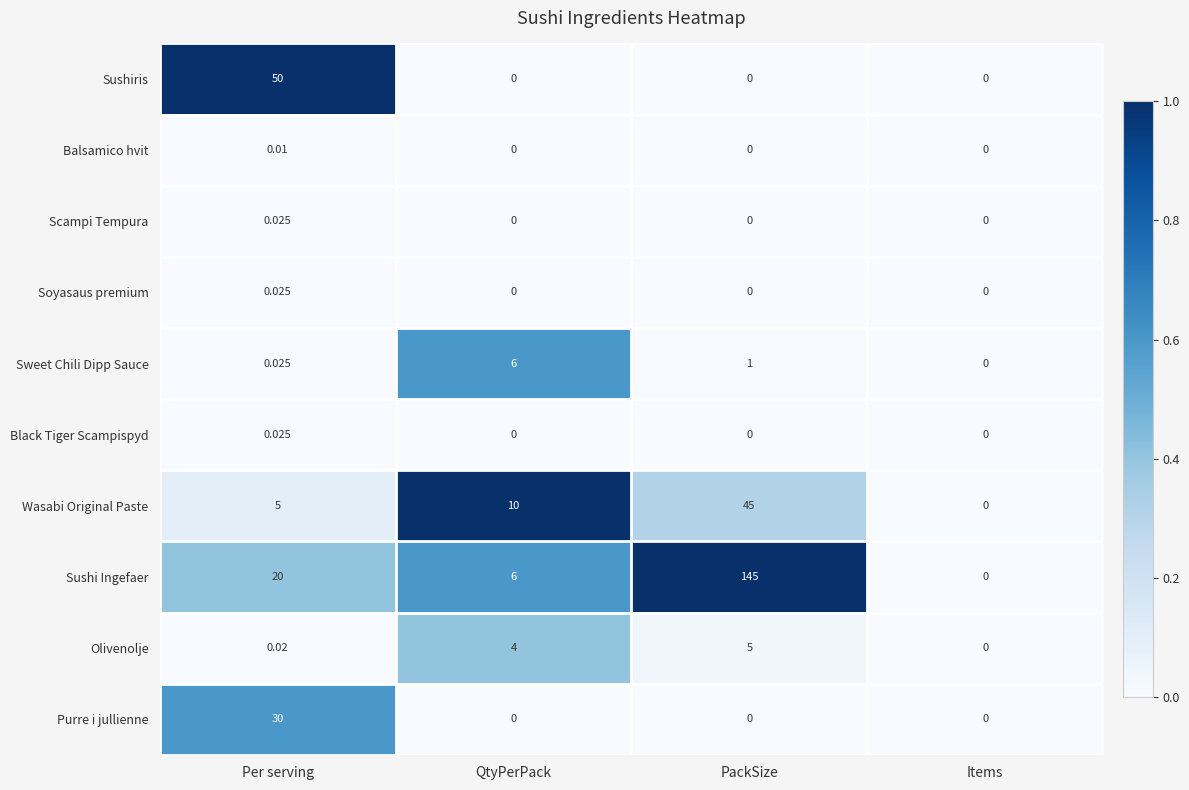

Which series has the widest spread of values?

Sushi Ingefaer